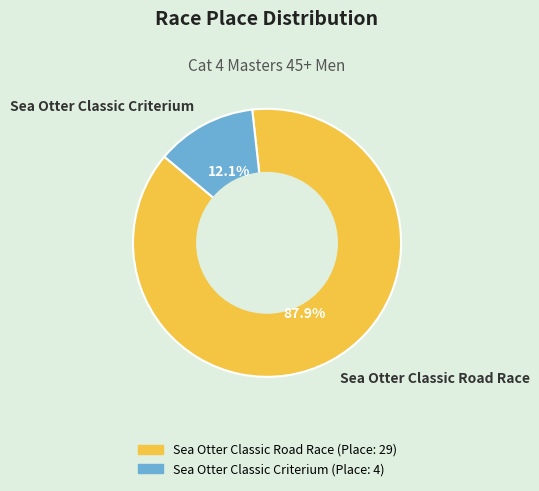

Is Sea Otter Classic Road Race the majority of the pie?

Yes